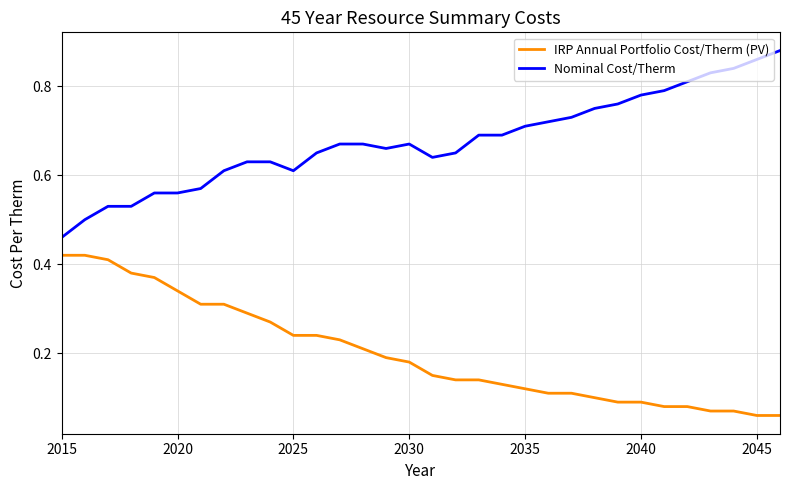

Which series has the largest total across all categories?

Nominal Cost/Therm